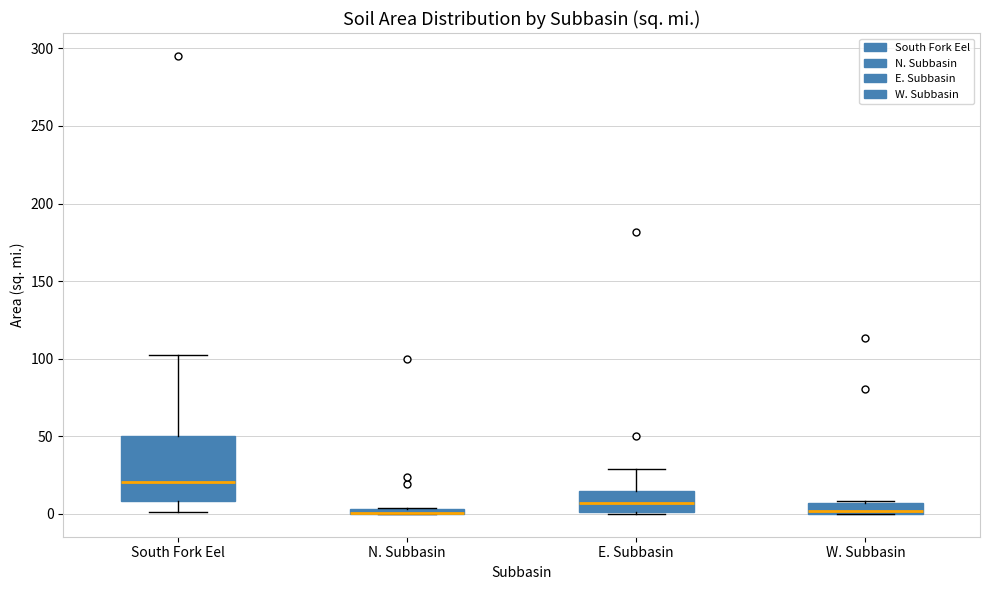

Where is the upper edge of the box for N. Subbasin on the y-axis? The values are not printed on the chart, so give them approximately, as read against the axis.

5